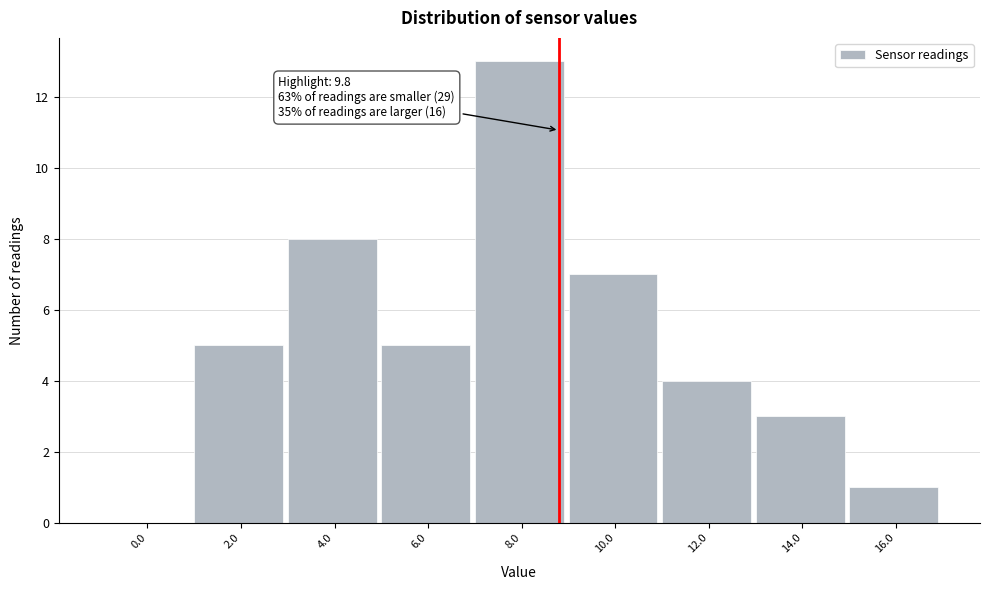

Reading left to right, list all the values displayed in this chart.

0.0=0	2.0=5	4.0=8	6.0=5	8.0=13	10.0=7	12.0=4	14.0=3	16.0=1